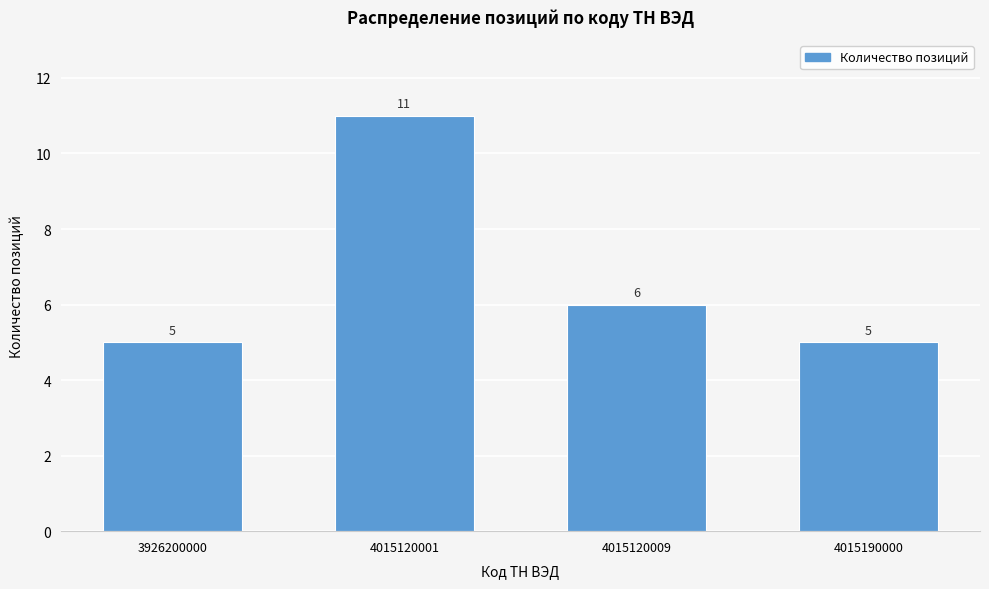

Reading left to right, extract all data points from this chart.

5	11	6	5